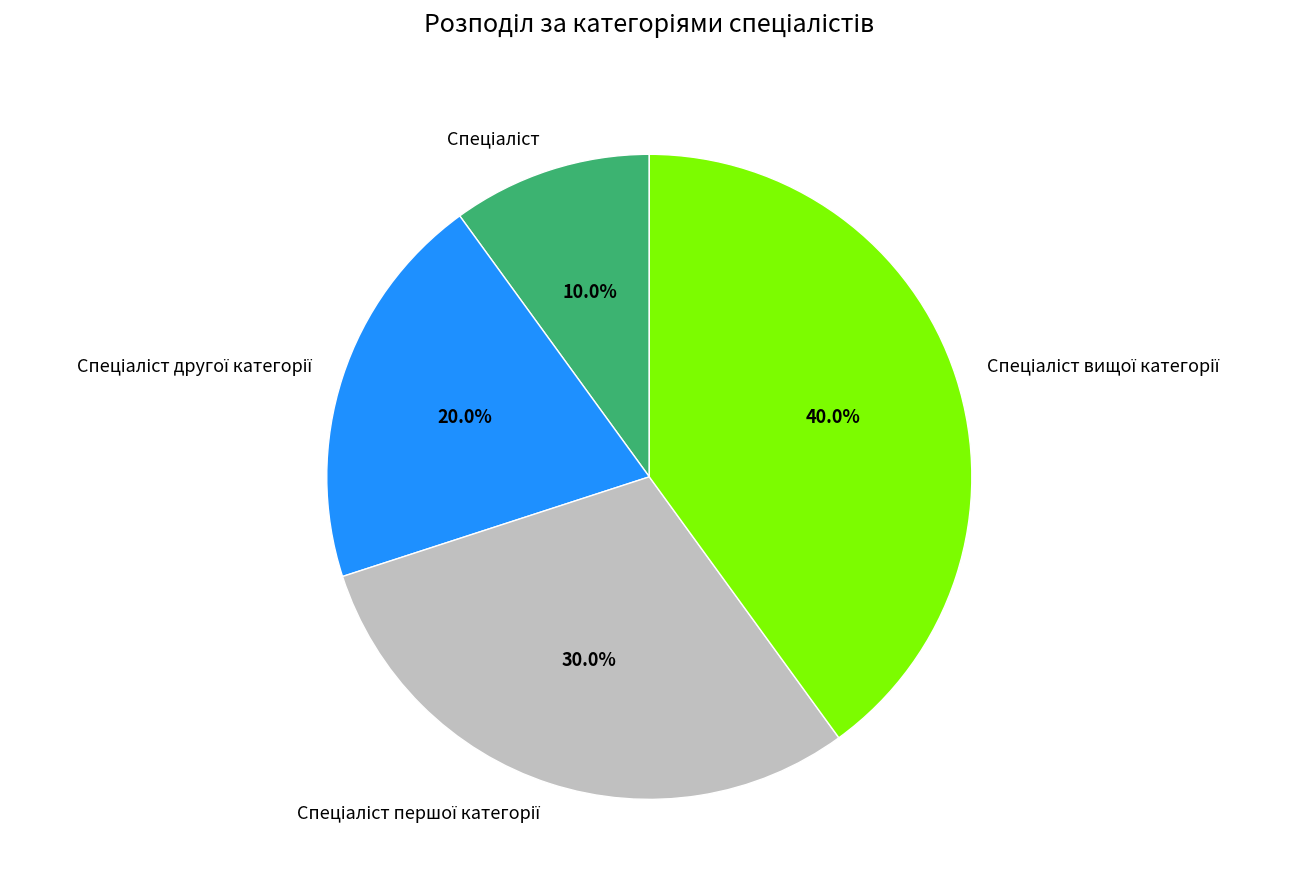

To the nearest percent, what is the difference between the largest and smallest slice percentages?

30%